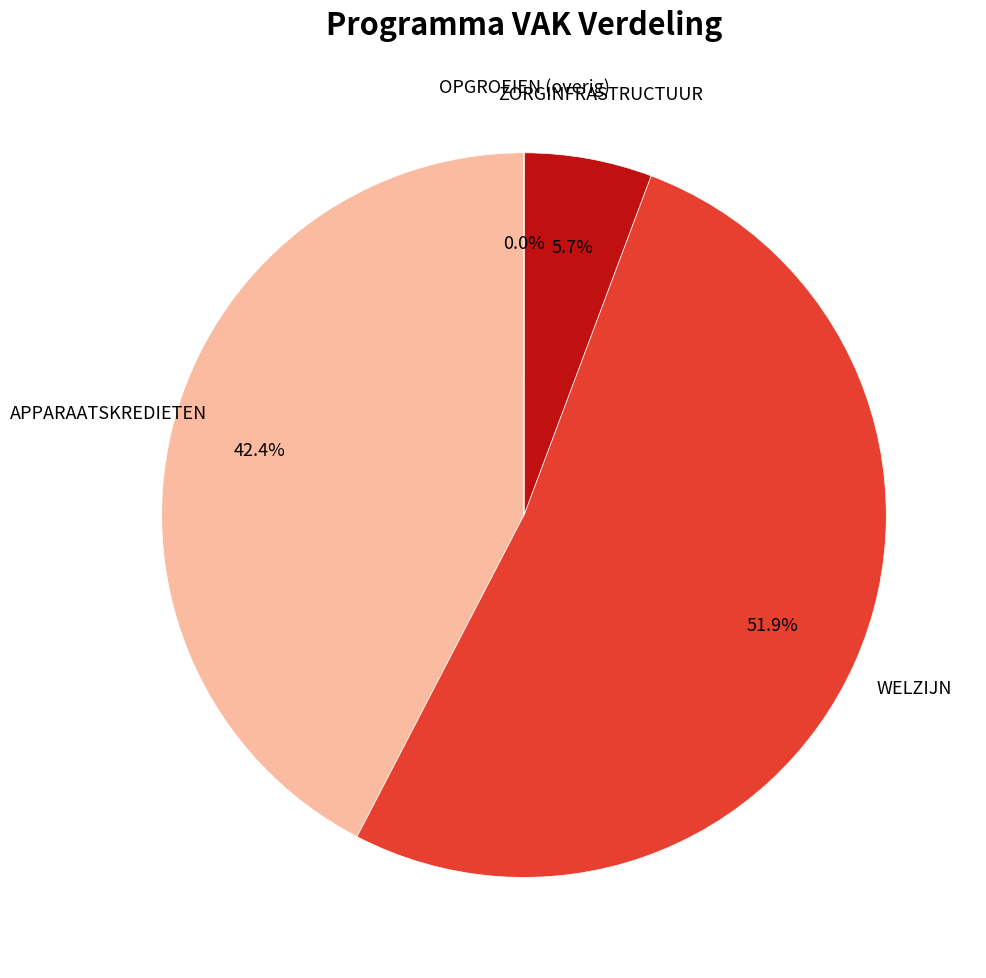

Which category has the biggest portion of the pie?

WELZIJN